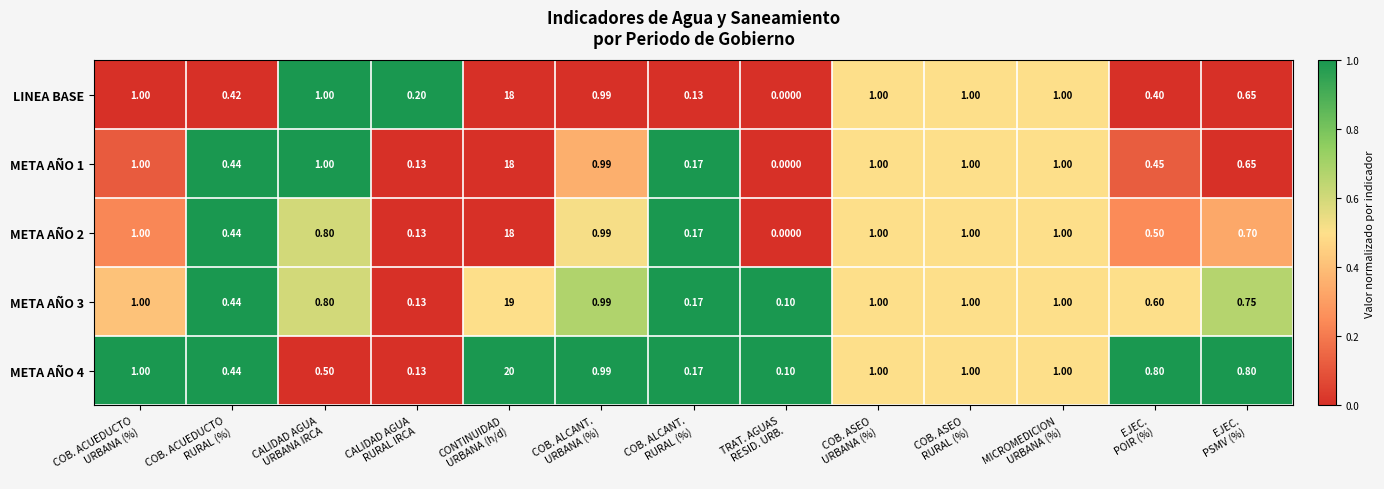

Count the number of categories in the chart.

13